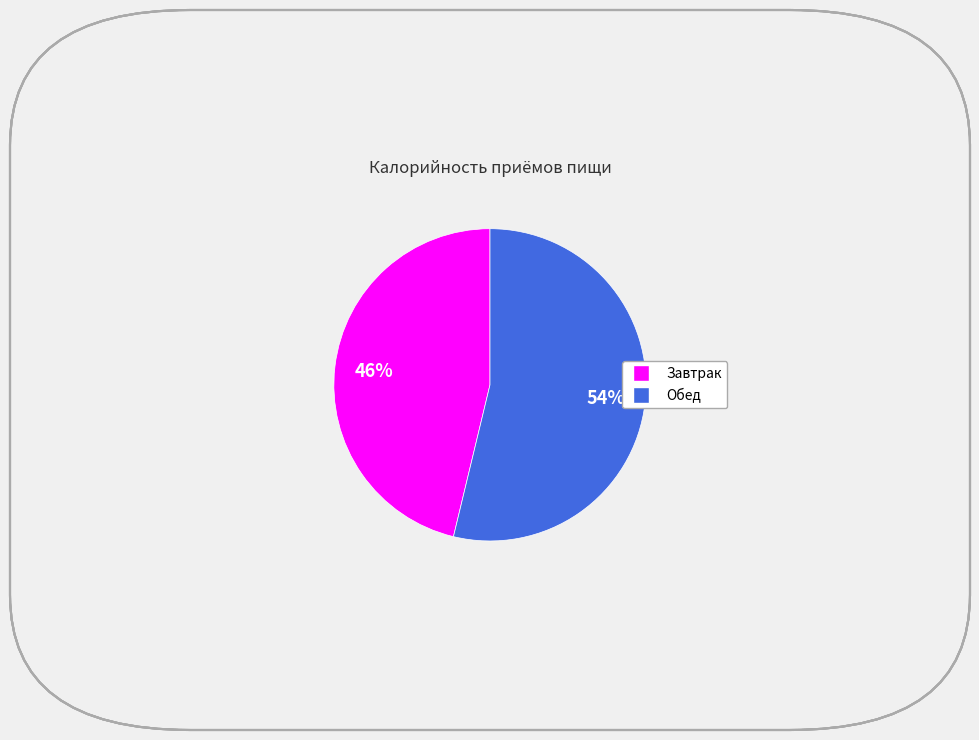

To the nearest percent, what is the combined percentage of Завтрак and Обед?

100%